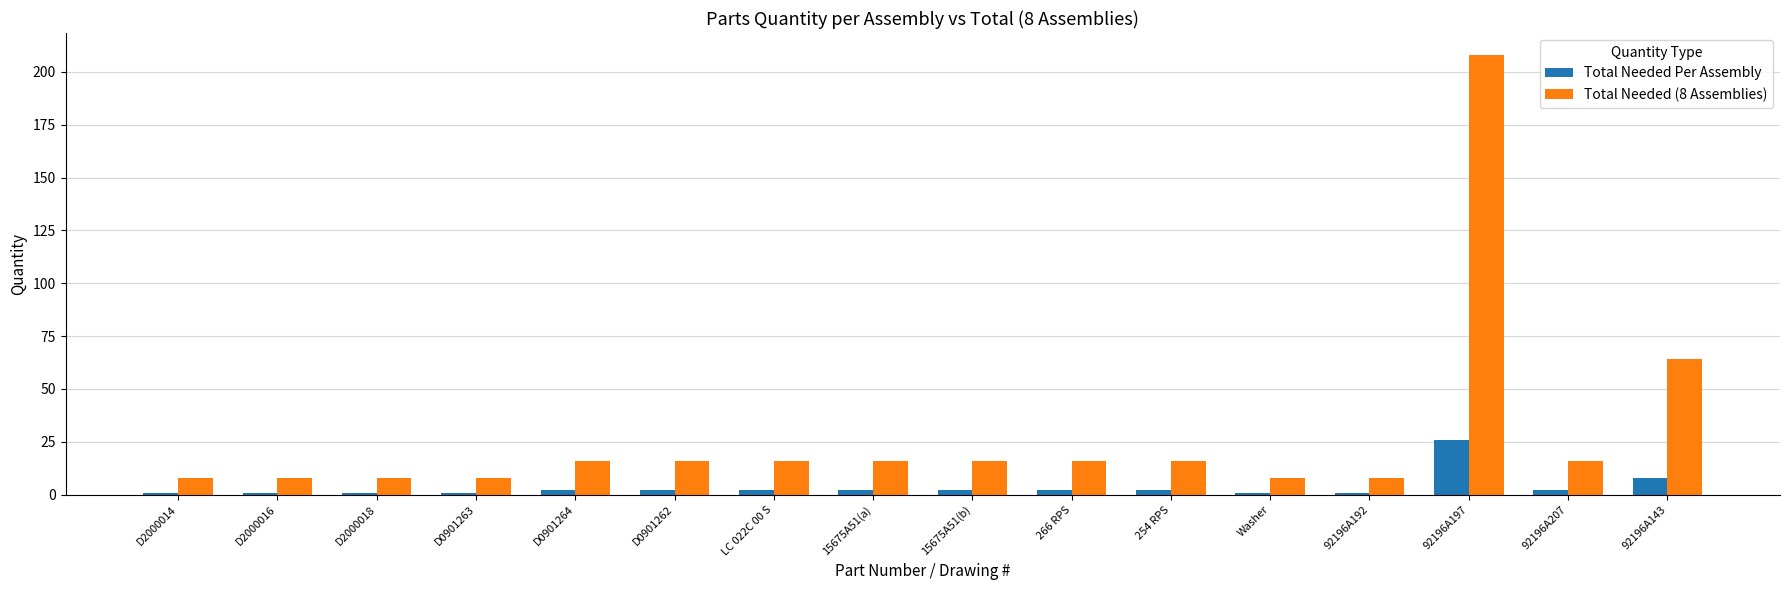

Which series has the widest spread of values?

Total Needed (8 Assemblies)